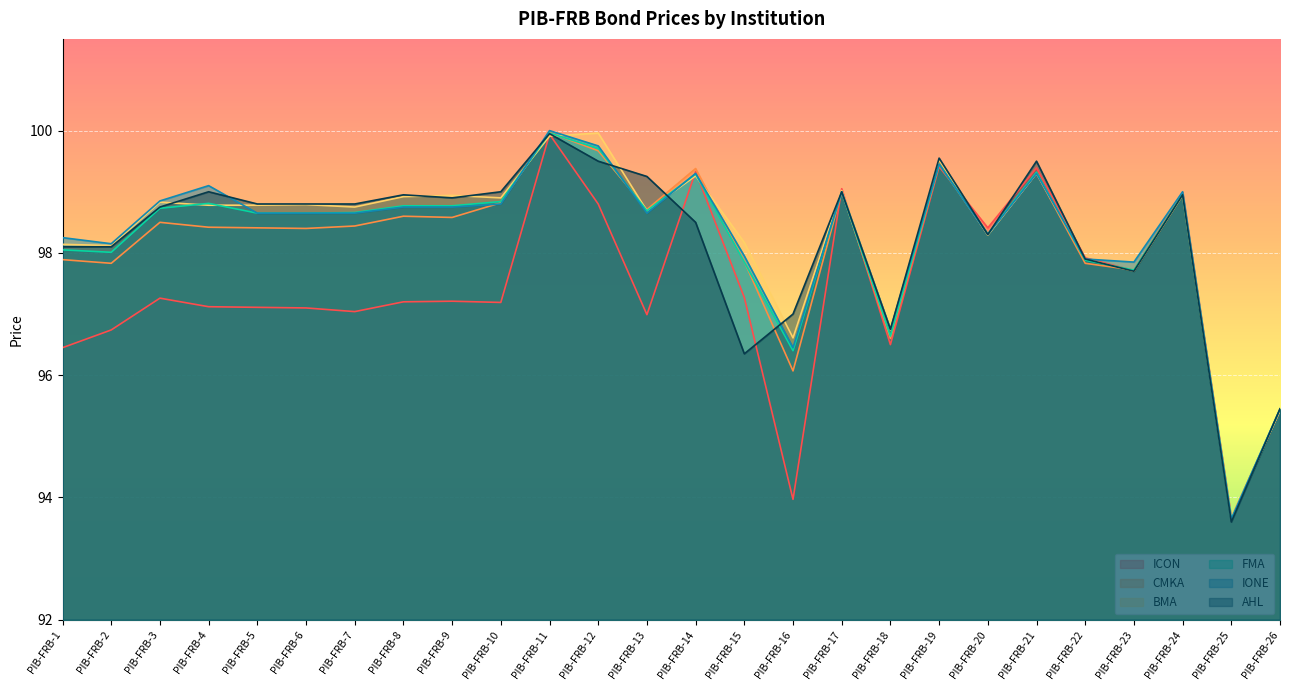

At which label does AHL reach its peak?

PIB-FRB-11